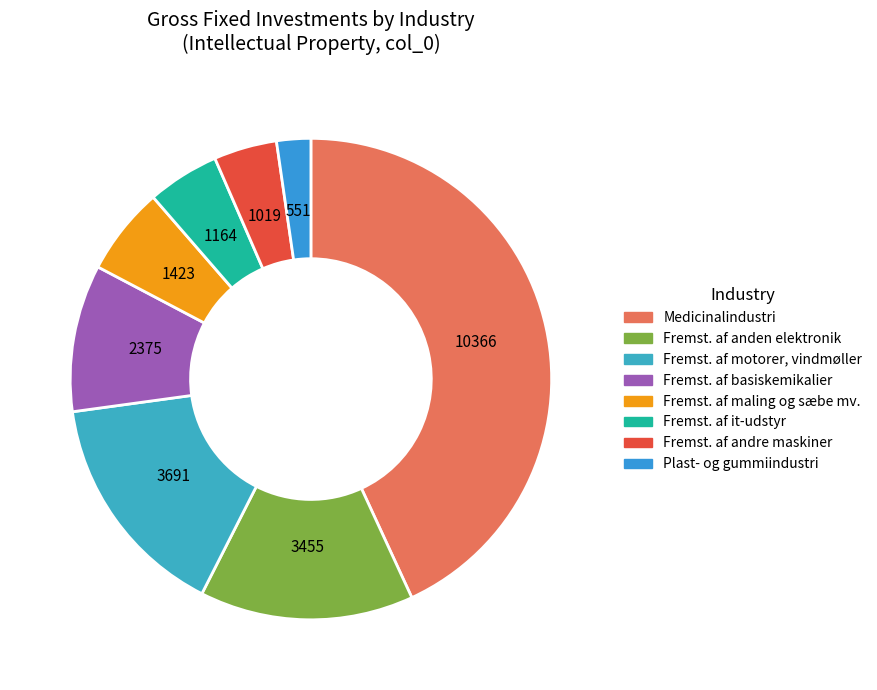

Count the number of slices in the pie.

8